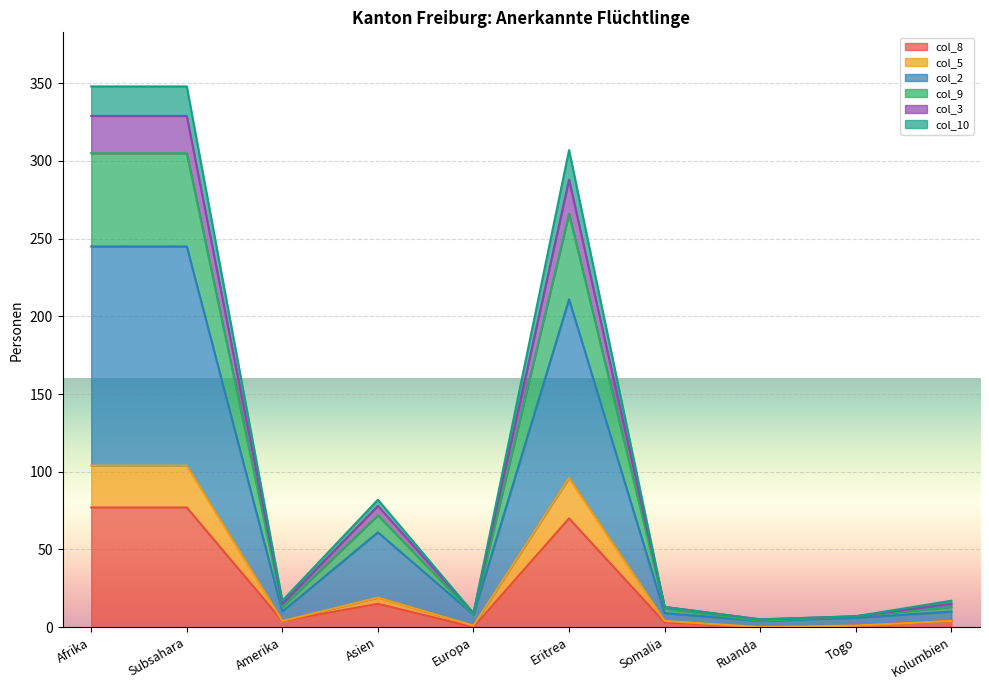

How many values in the col_8 series exceed 4?

4